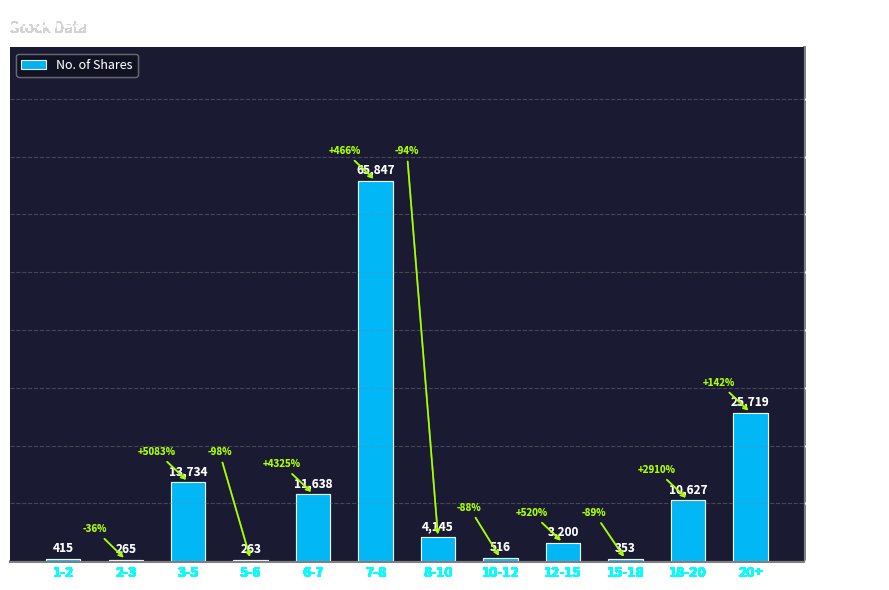

What is the change in value from 1-2 to 20+?

+25304